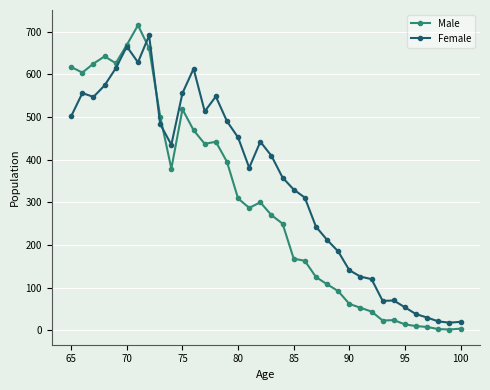

At how many categories does at least one series exceed 261?

22